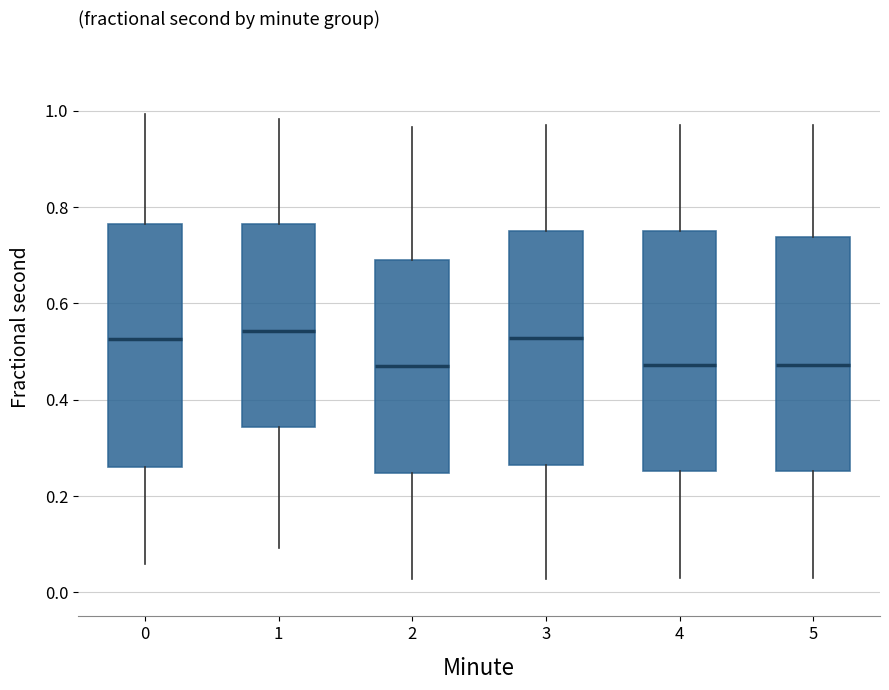

Where does the median line of the box at x = 3 sit on the y-axis? The values are not printed on the chart, so give them approximately, as read against the axis.

0.52